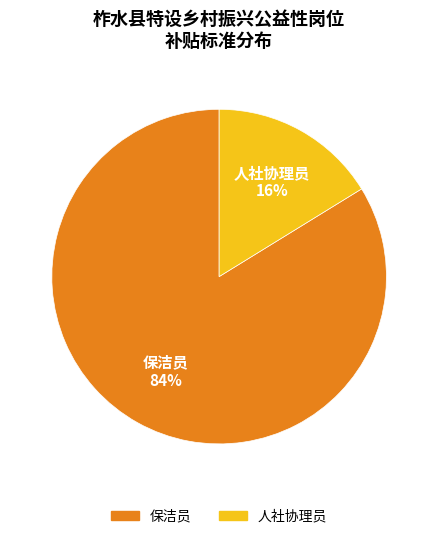

Is it true that 保洁员 is 74% of the pie?

False